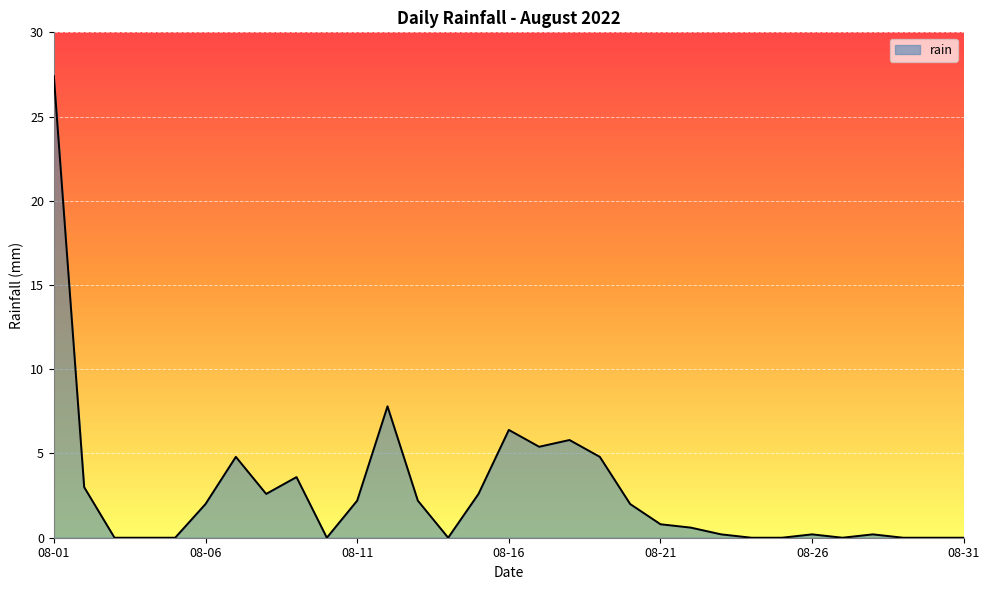

What is the difference between the maximum and minimum values?

27.4